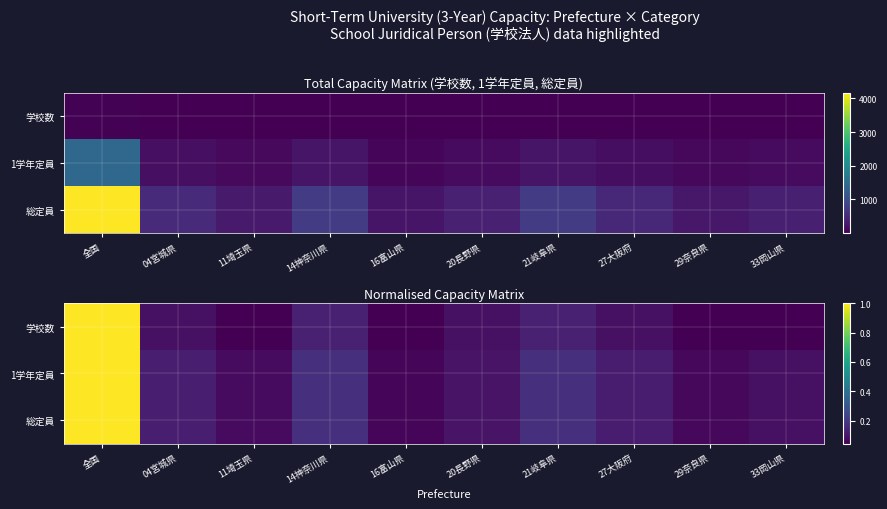

The value of 学校数 at 全国 is 1.0. True or false?

True